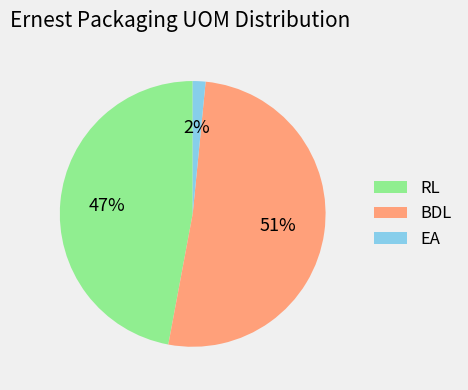

Between RL and EA, which is larger?

RL